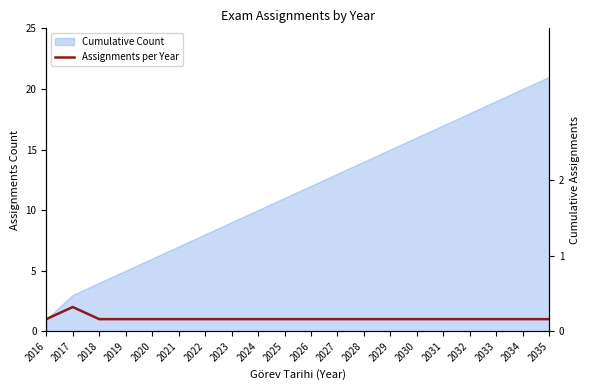

Reading right to left, extract all data points from this chart.

1	1	1	1	1	1	1	1	1	1	1	1	1	1	1	1	1	1	2	1